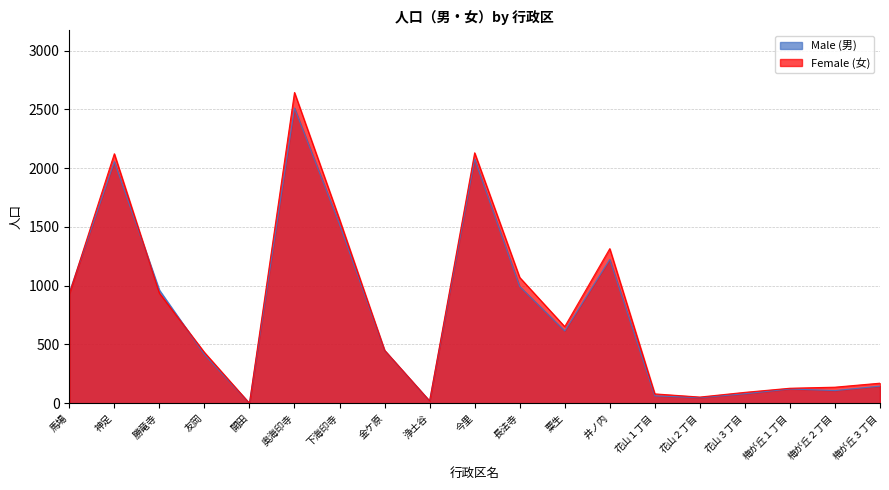

What is the label of the 19th point from the left?

梅が丘３丁目